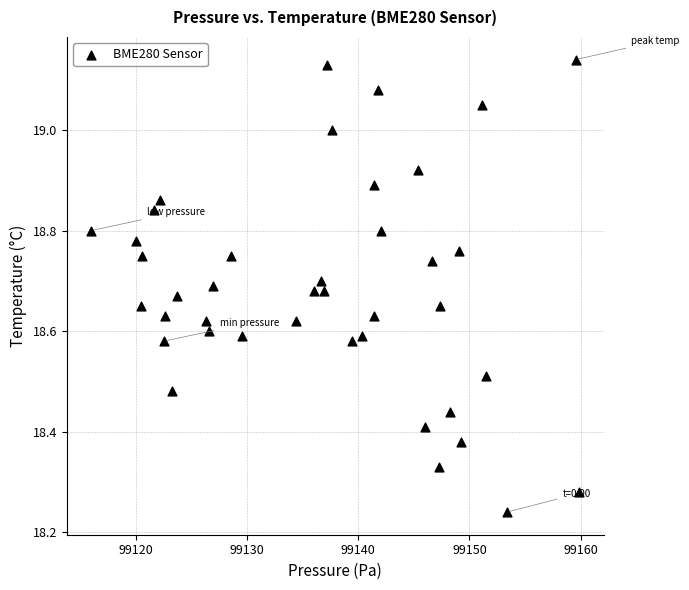

What is the range of Y values (max minus min)?

0.9